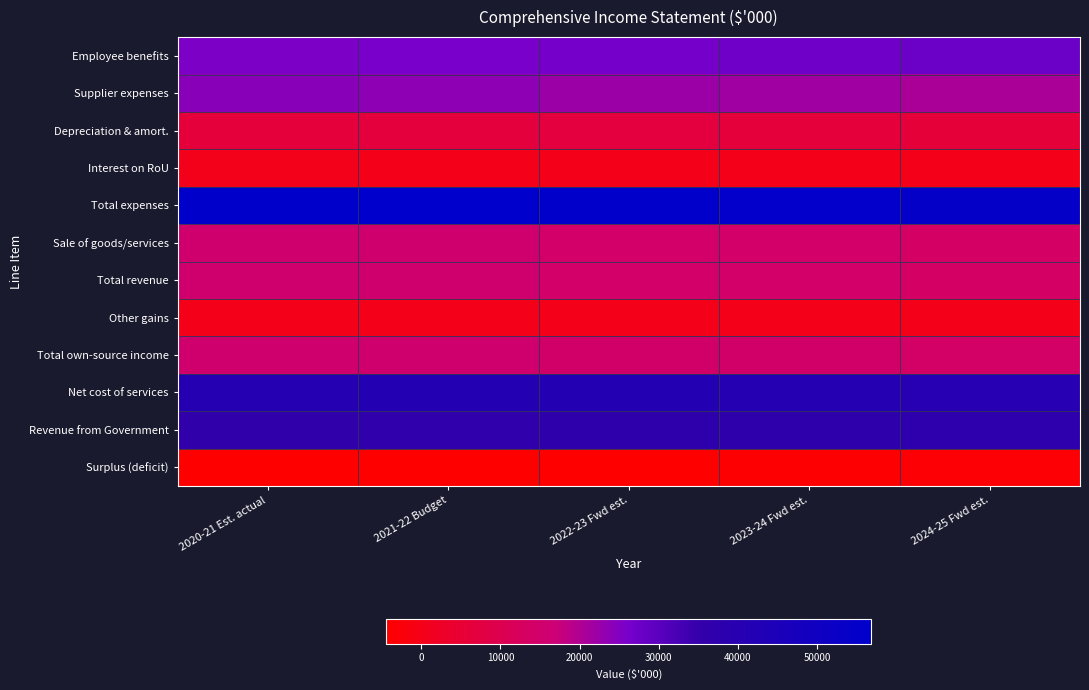

How many categories are shown in the chart?

5